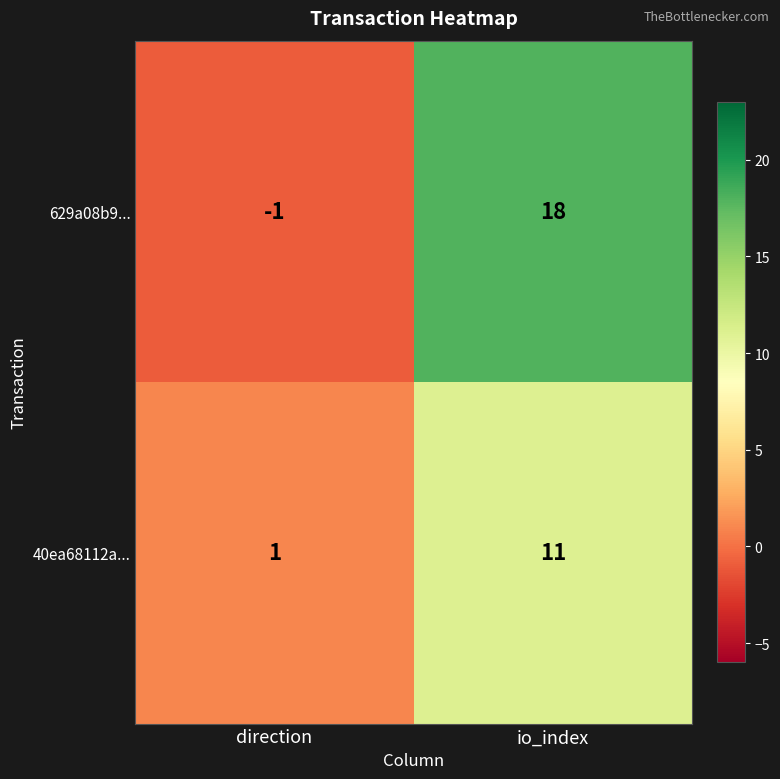

Which series changed the most between direction and io_index?

629a08b9...